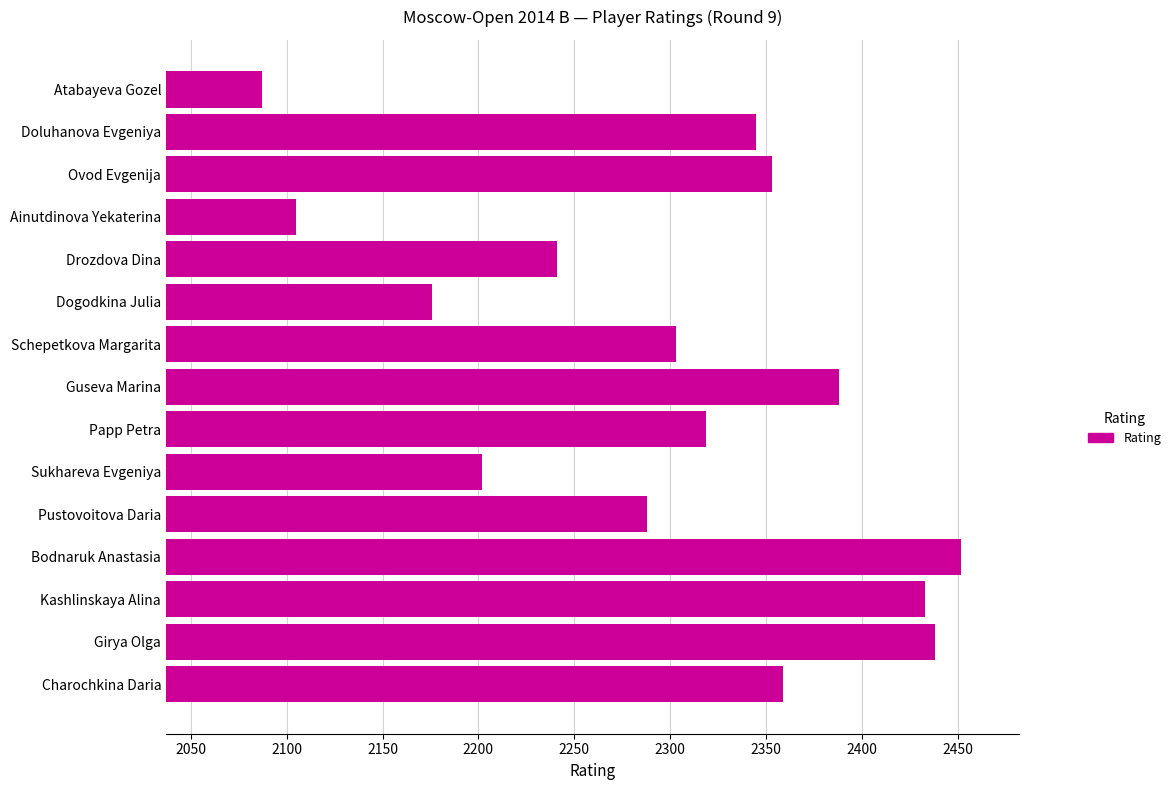

What is the difference between the second highest and second lowest values?

333